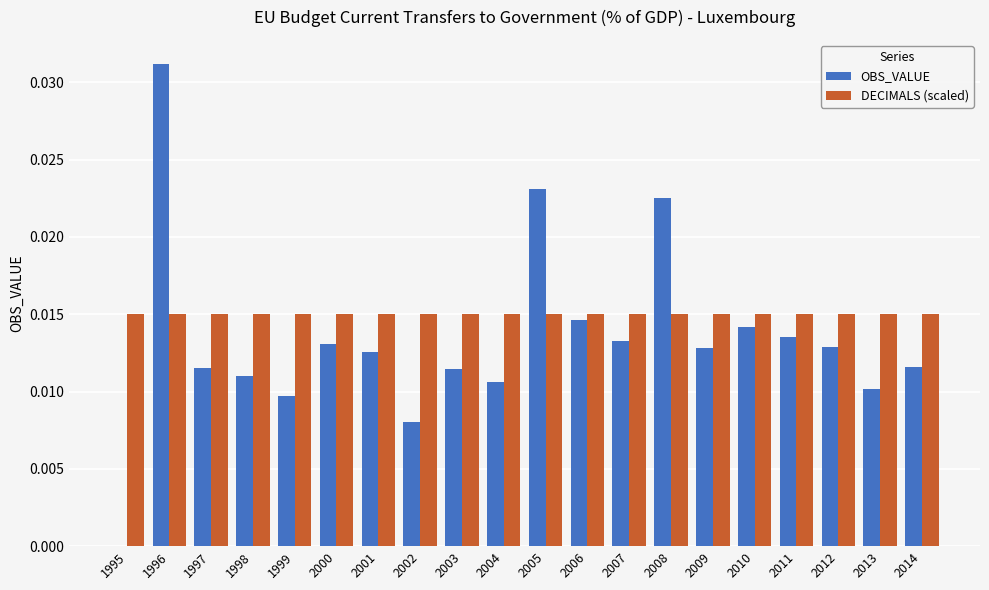

What is the sum of all DECIMALS (scaled) values?

0.3